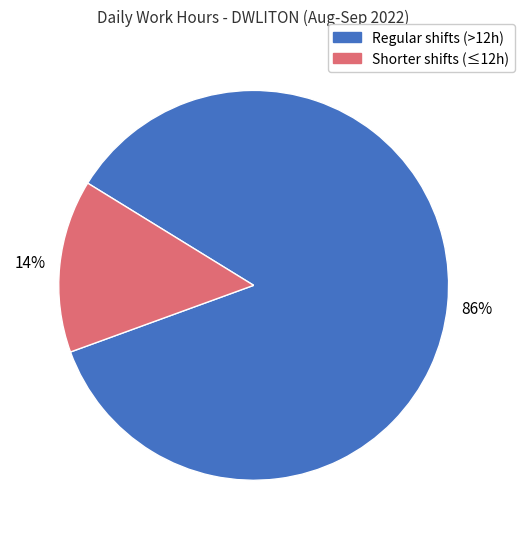

Does any single category account for the majority?

Yes